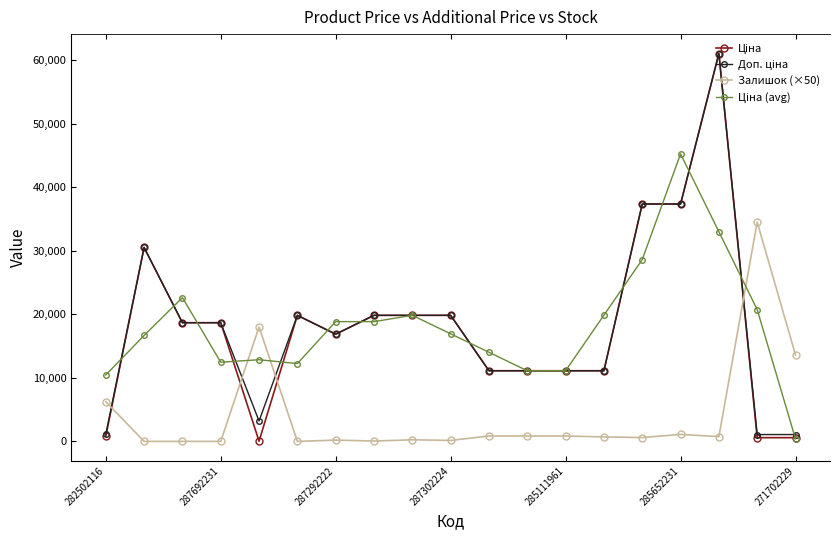

What is the maximum value shown in the chart?

61024.7